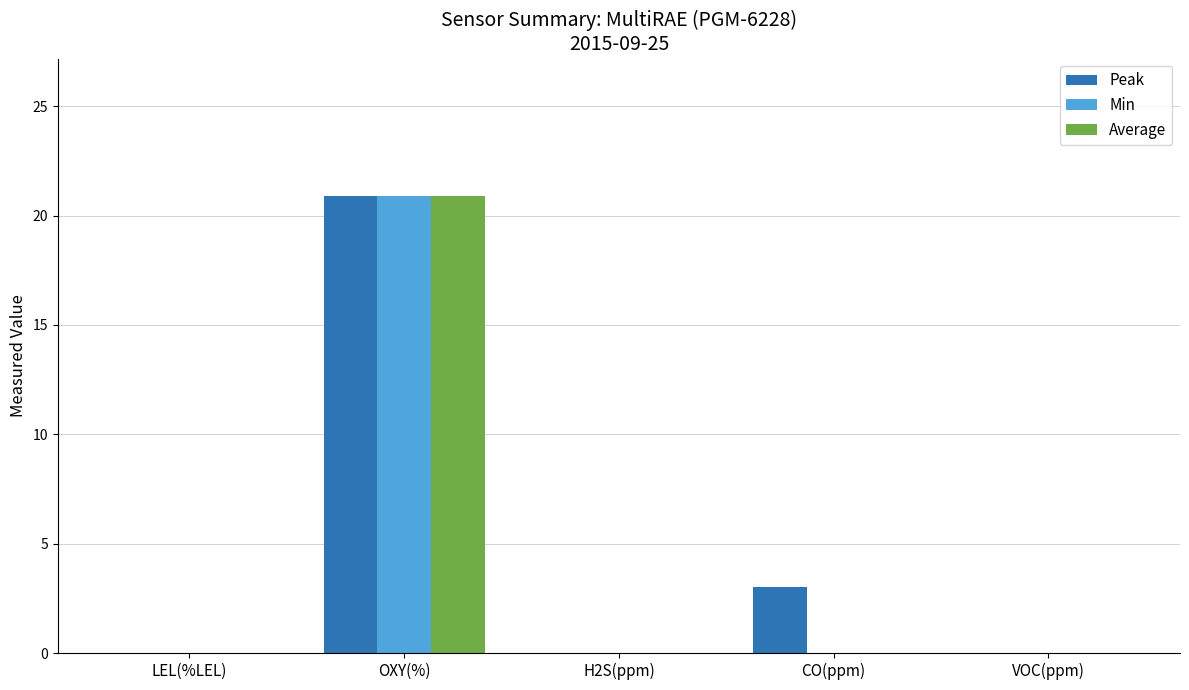

The value of Peak at VOC(ppm) is -12.2. True or false?

False